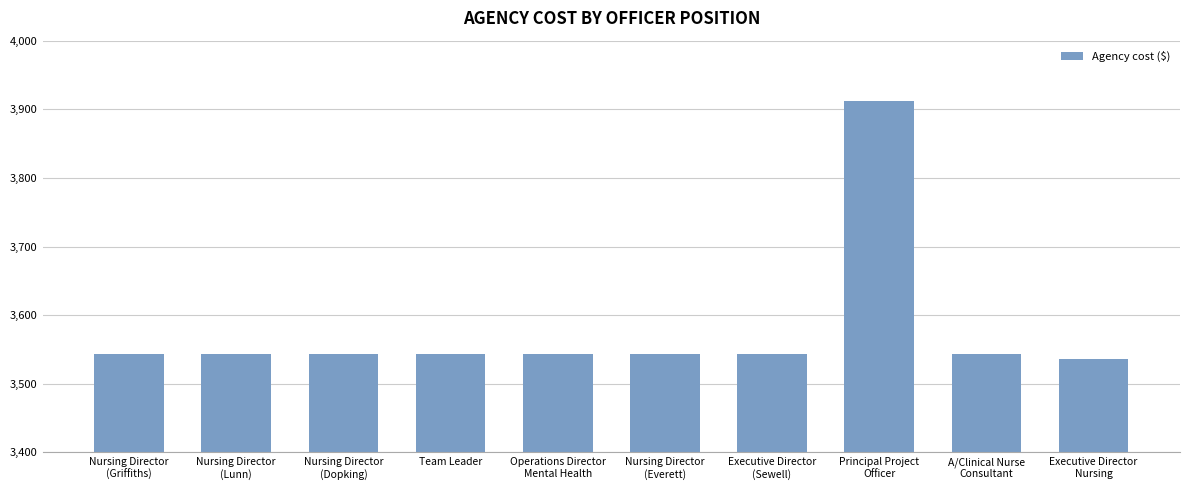

The chart shows a value of 781.5 at Nursing Director
(Lunn). True or false?

False